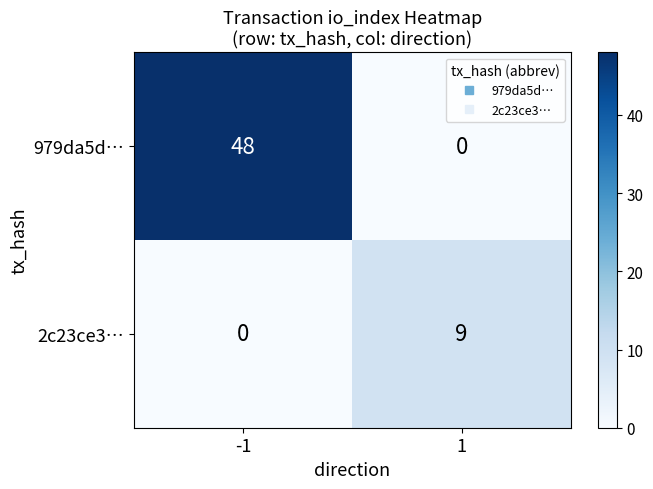

What is the difference between the maximum and minimum values in the 2c23ce3… series?

9